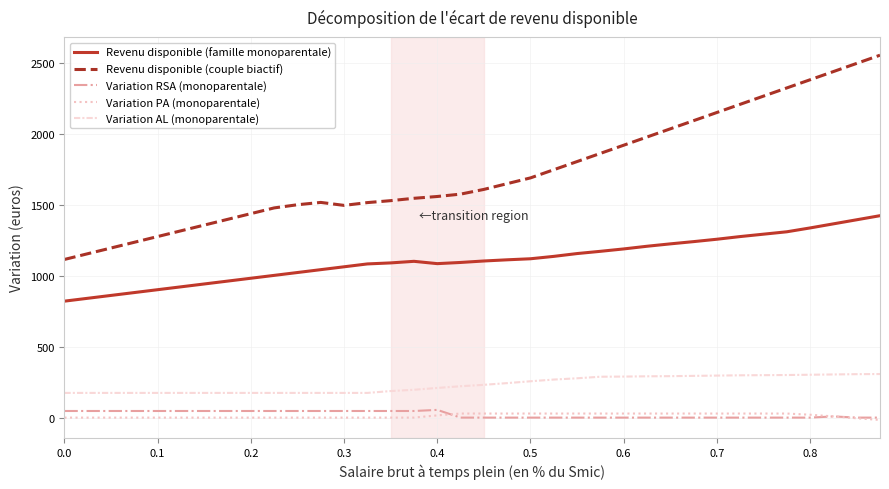

True or false: Variation RSA (monoparentale) and Revenu disponible (couple biactif) cross at least once.

False